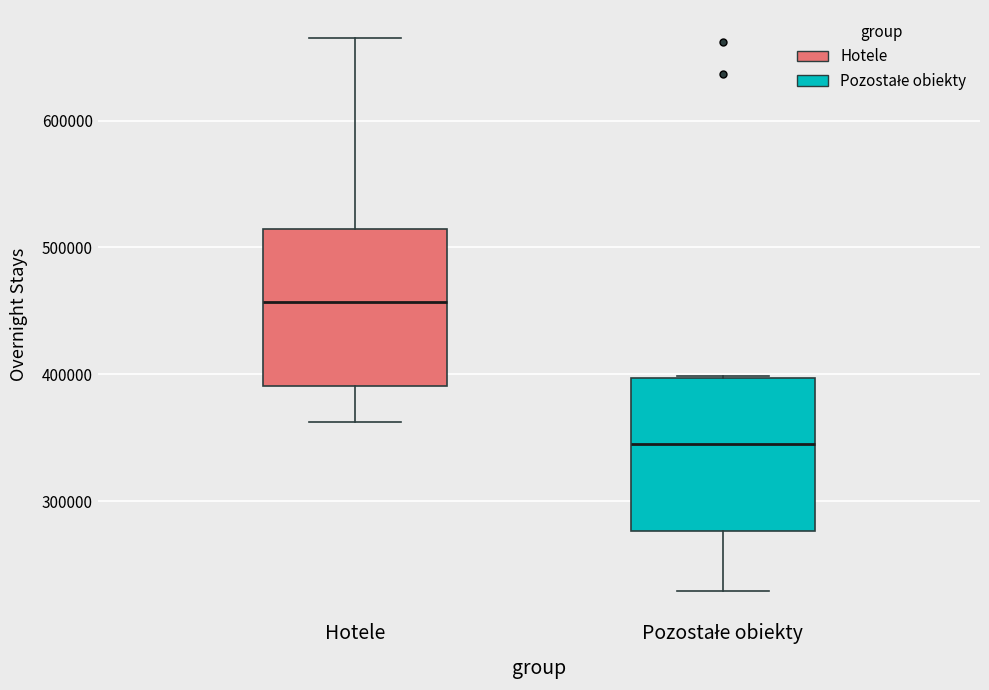

Reading left to right, read every box against the y-axis: the position of its median line, the range the box covers, and the ends of its whiskers. The values are not printed on the chart, so give them approximately, as read against the axis.

Hotele: median 460000, box 390000 to 510000, whiskers 360000 to 670000
Pozostałe obiekty: median 340000, box 280000 to 400000, whiskers 230000 to 400000